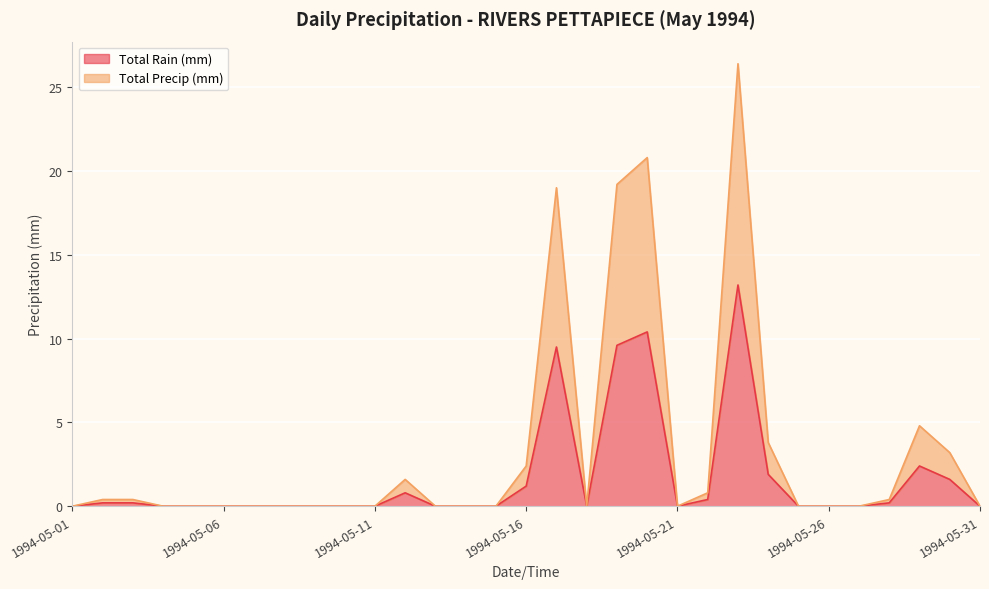

At 1994-05-29, list the series in order from smallest to largest.

Total Rain (mm), Total Precip (mm)